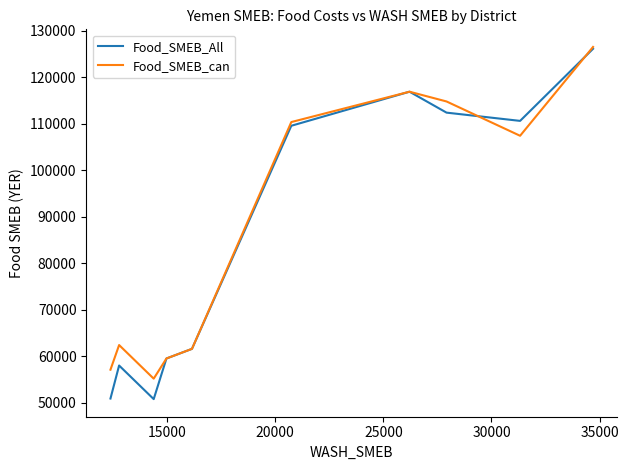

Which series has the widest spread of values?

Food_SMEB_All